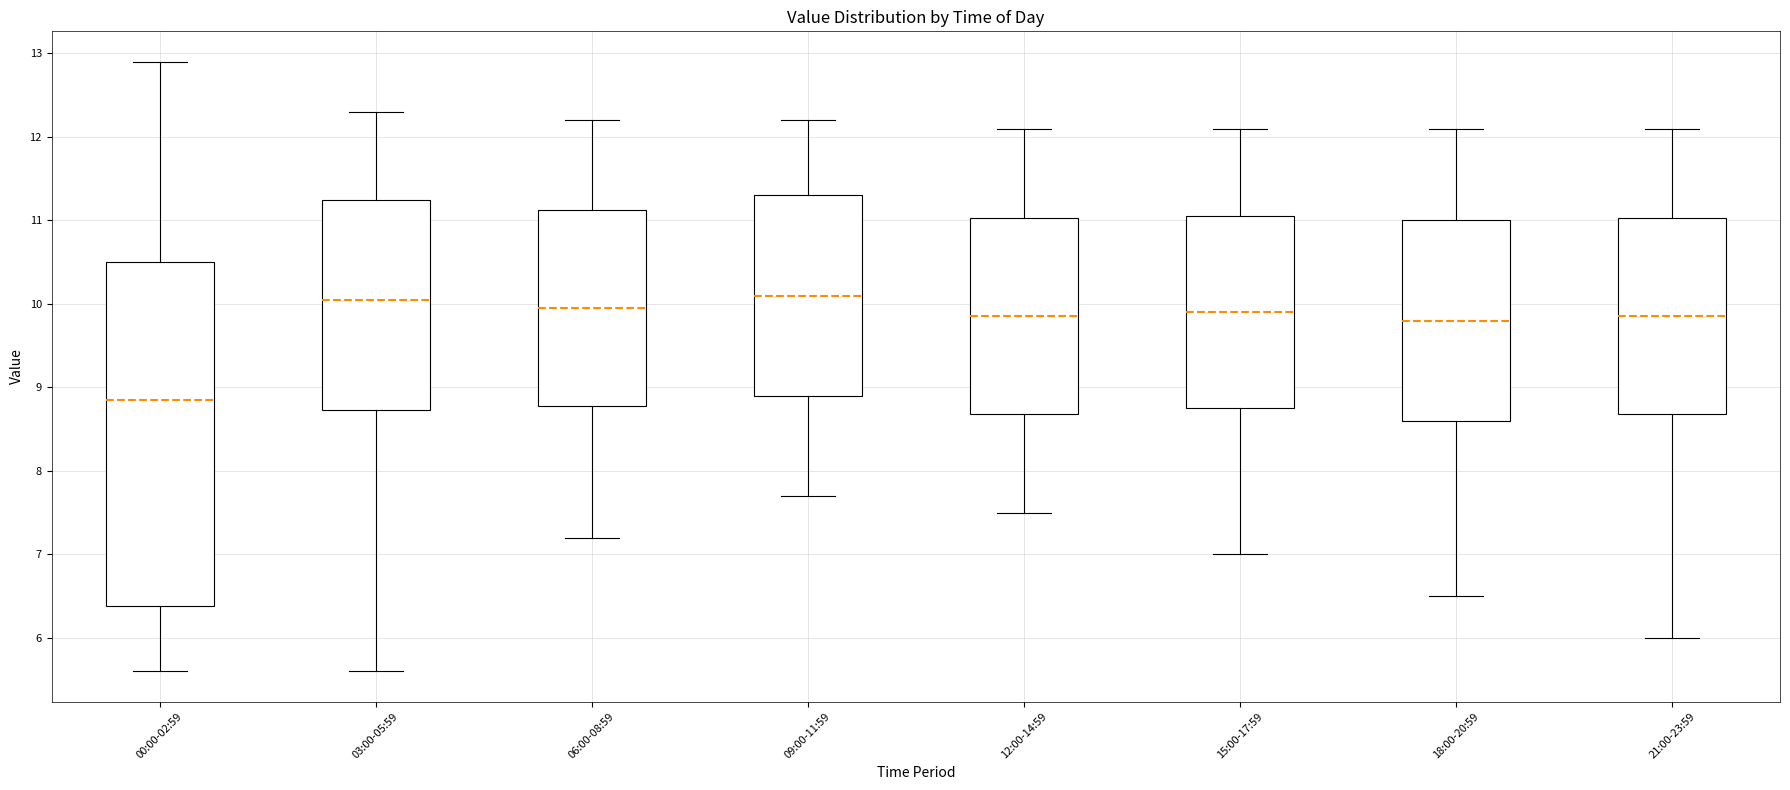

Where does the lower whisker of the box for 00:00-02:59 end on the y-axis? The values are not printed on the chart, so give them approximately, as read against the axis.

5.6